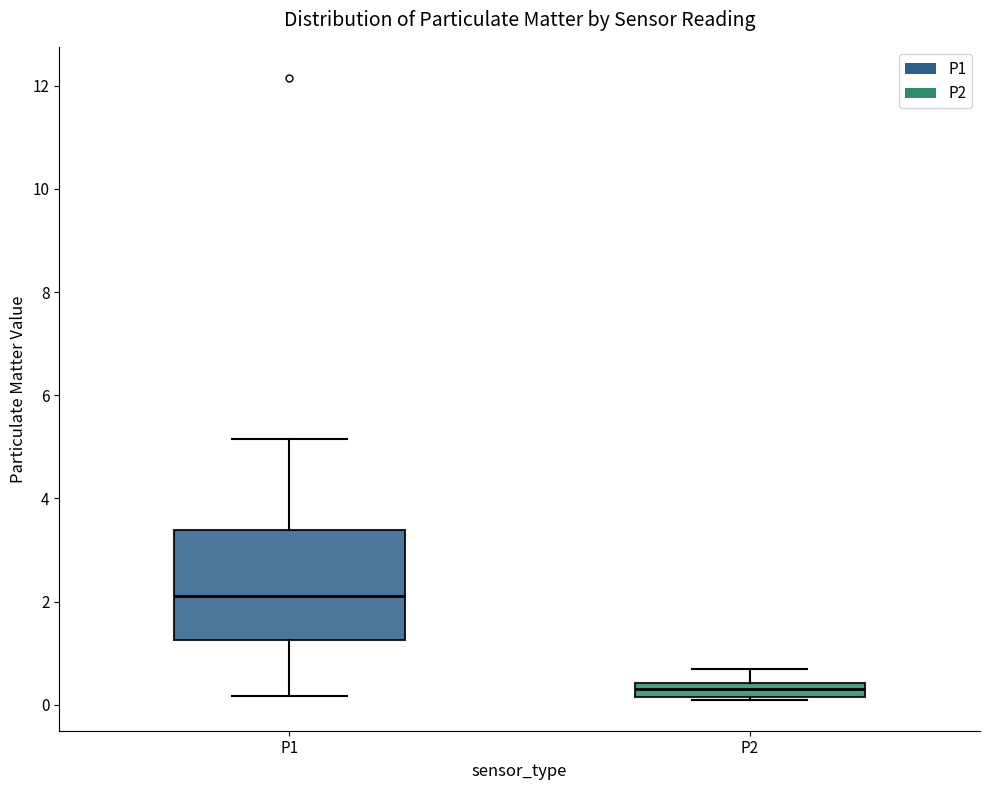

Comparing the boxes themselves (not the whiskers), which one is the tallest?

P1